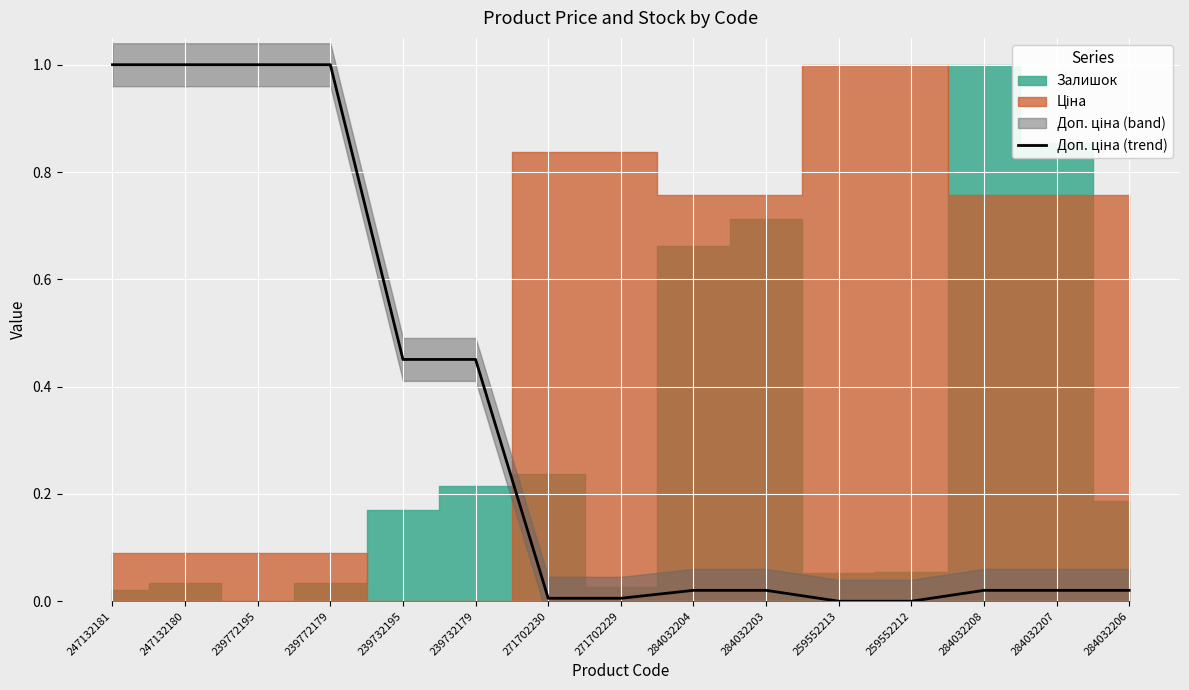

Which label corresponds to the smallest value in the chart?

259552213